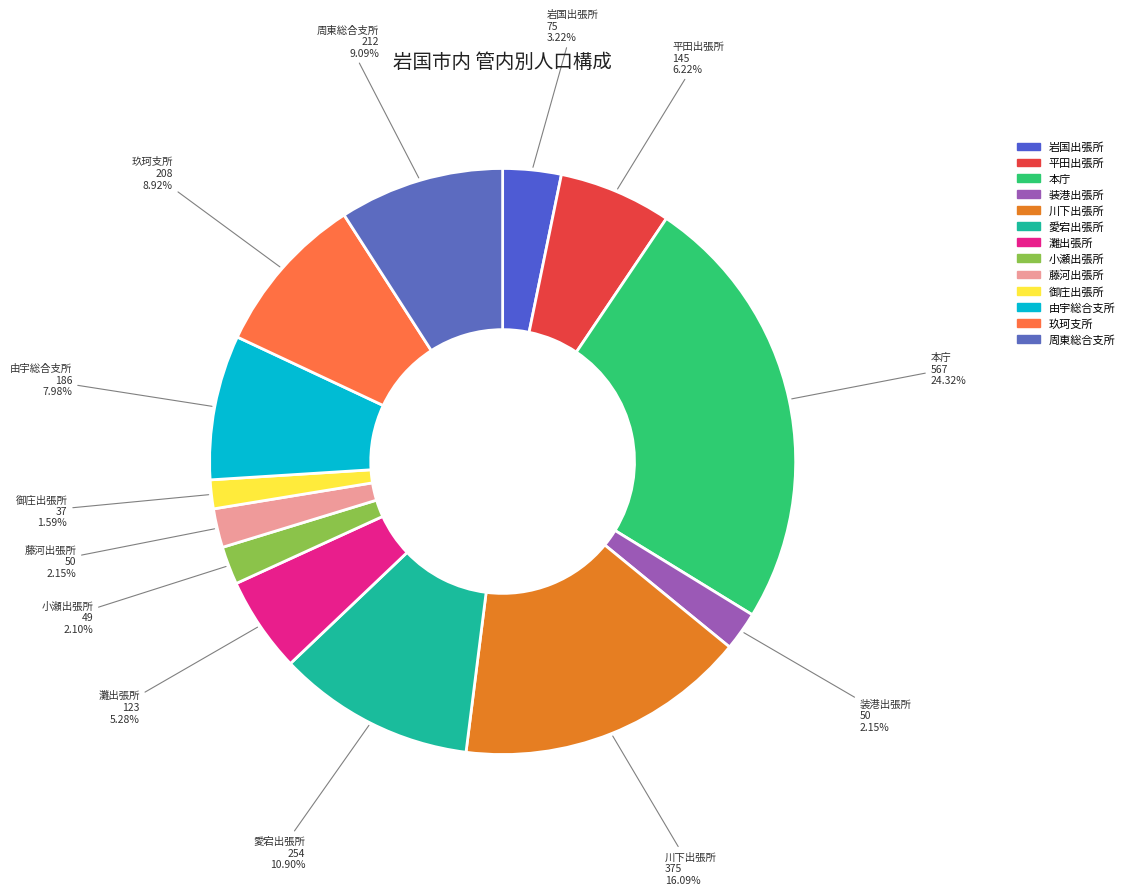

Between 愛宕出張所 and 岩国出張所, which is larger?

愛宕出張所